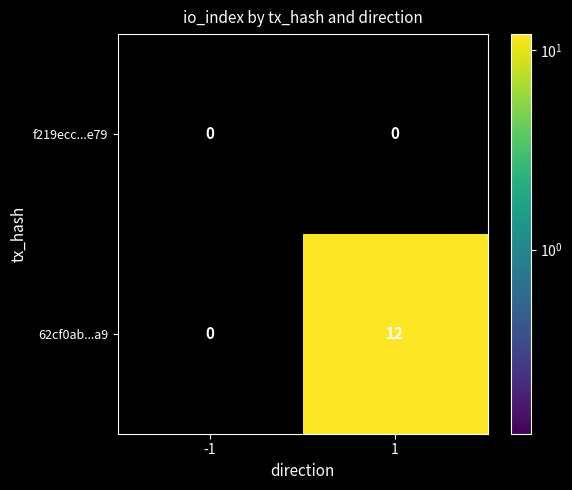

Reading left to right, transcribe all the data shown in this chart.

f219ecc...e79: 0	0
62cf0ab...a9: 0	12